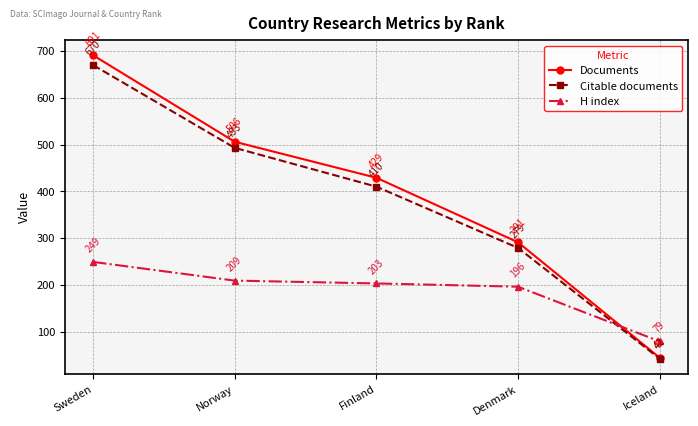

What position from the right is Finland?

3